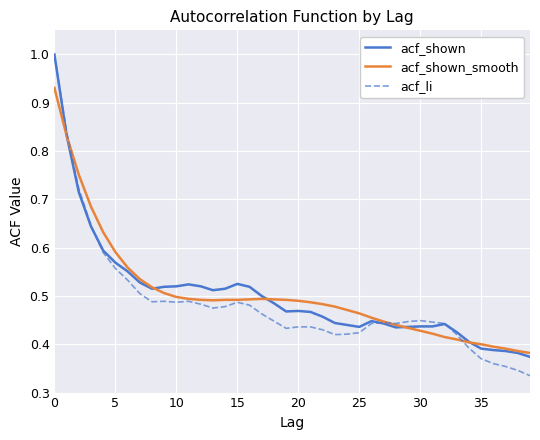

What is the greatest value displayed?

1.0